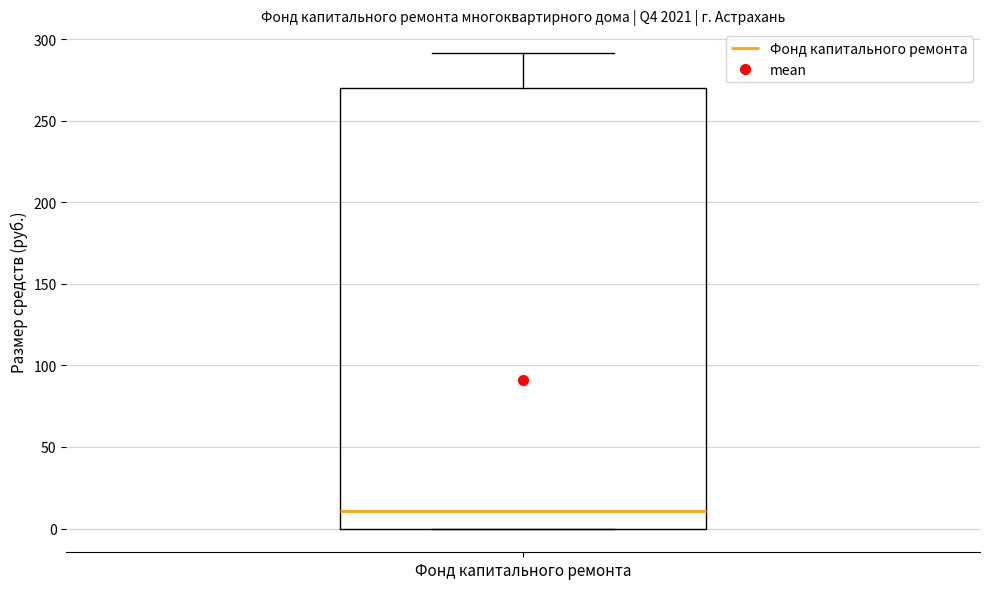

Transcribe this box plot: give where the median line is, the range the box spans, and where the two whiskers end, as read against the y-axis. The values are not printed on the chart, so give them approximately, as read against the axis.

median 10, box 0 to 270, whiskers 0 to 290